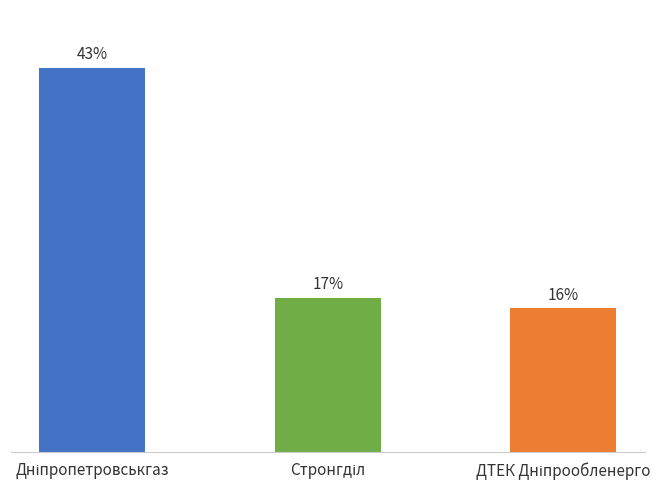

Does the chart contain stacked bars?

No